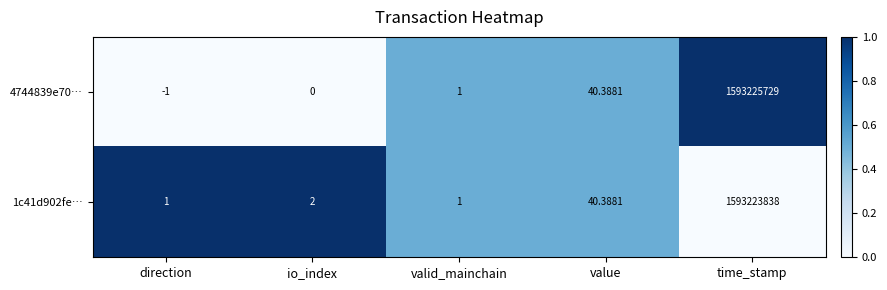

Which category has the highest value across all series?

time_stamp